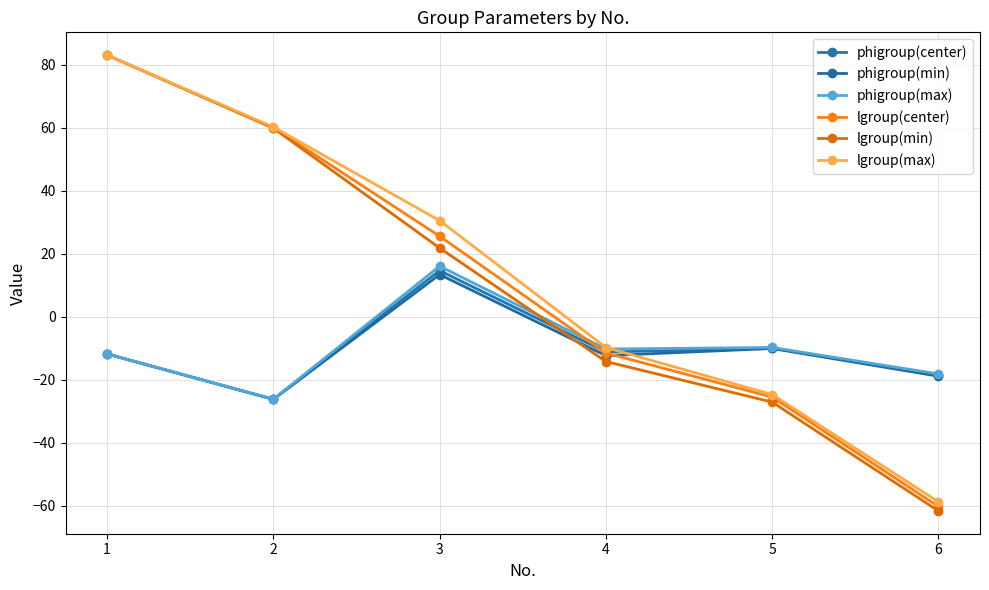

What is the greatest value displayed?

83.1